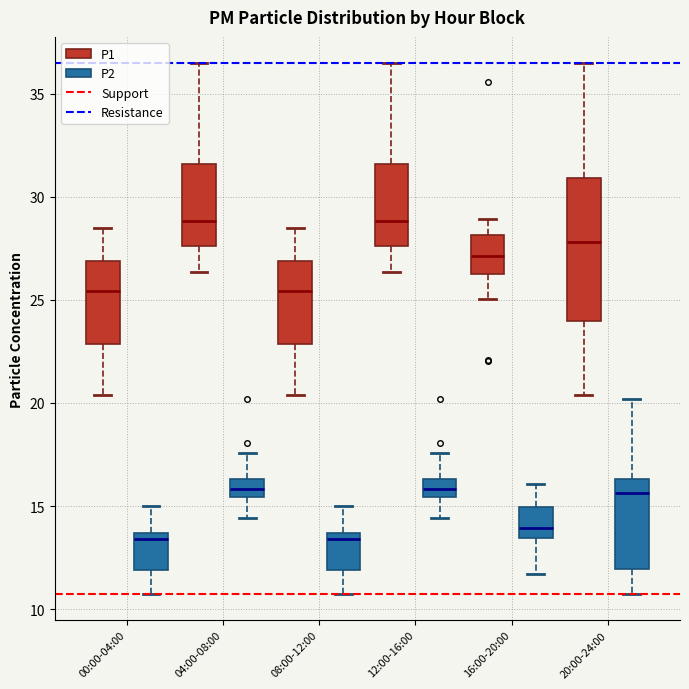

Where does the upper whisker of the box for 20:00-24:00 (P1) end on the y-axis? The values are not printed on the chart, so give them approximately, as read against the axis.

36.5